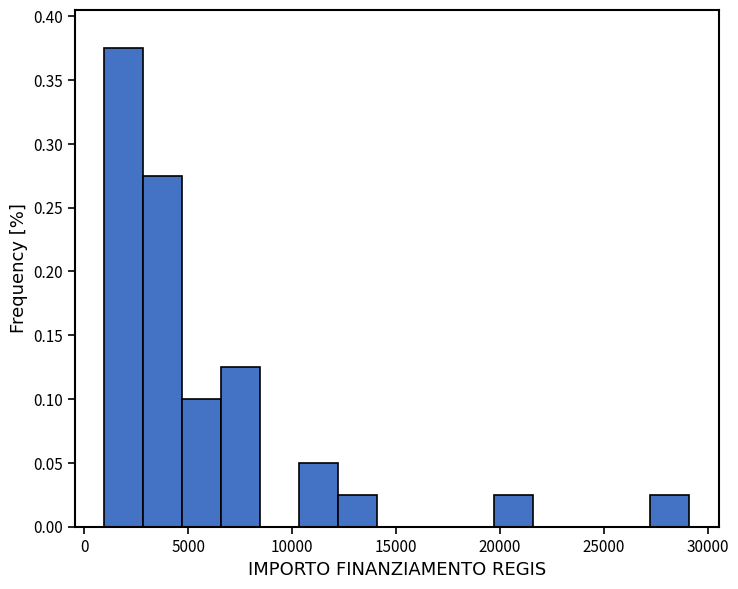

Around what value on the x-axis is the tallest bar? Give the approximate position of its centre, as read against the axis.

2000